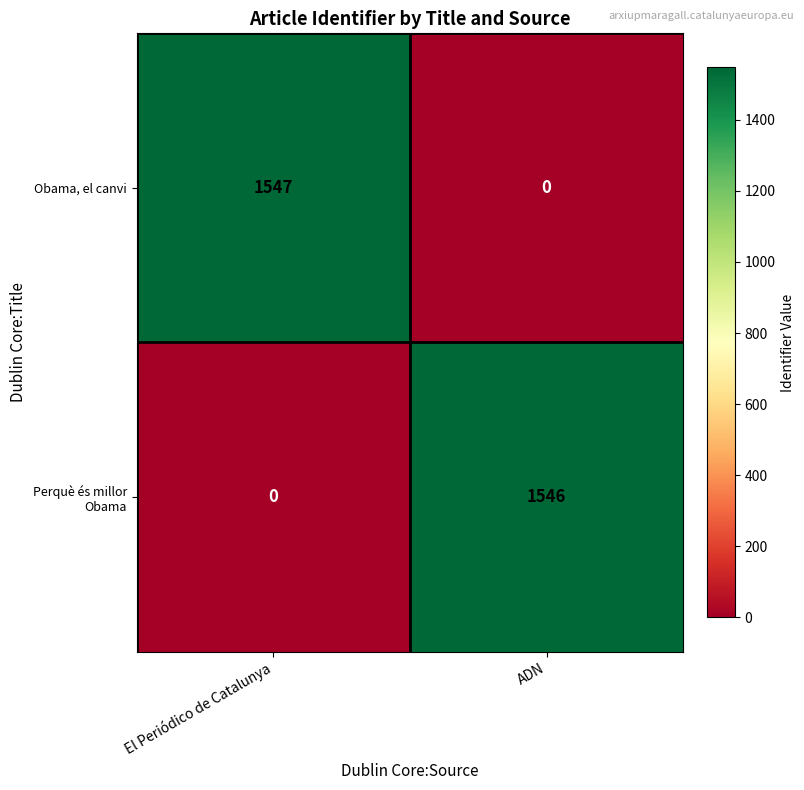

Between El Periódico de Catalunya and ADN, which series saw the biggest shift?

Obama, el canvi